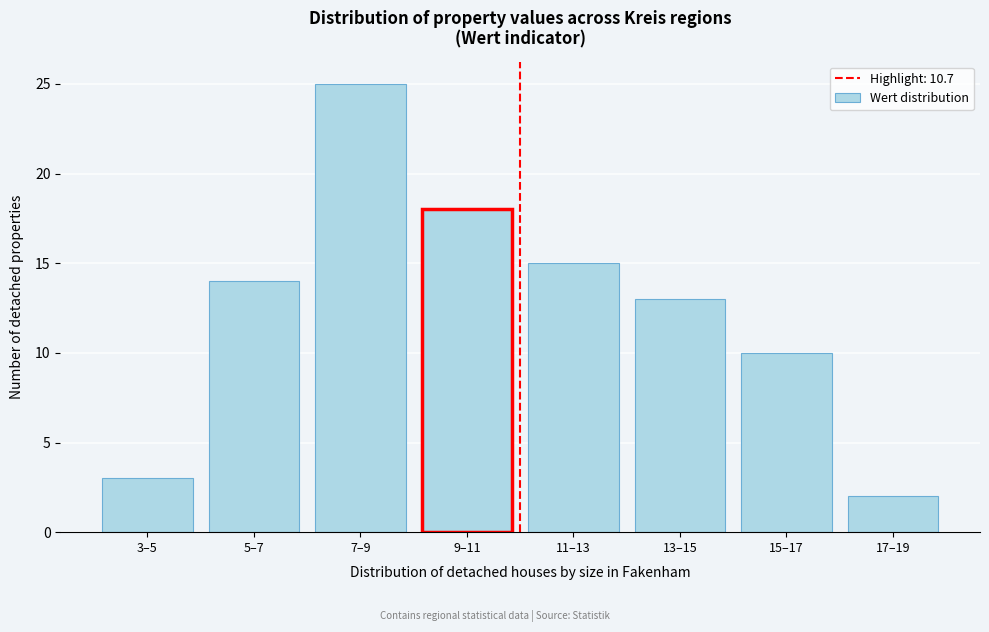

Reading left to right, transcribe all the data shown in this chart.

3	14	25	18	15	13	10	2